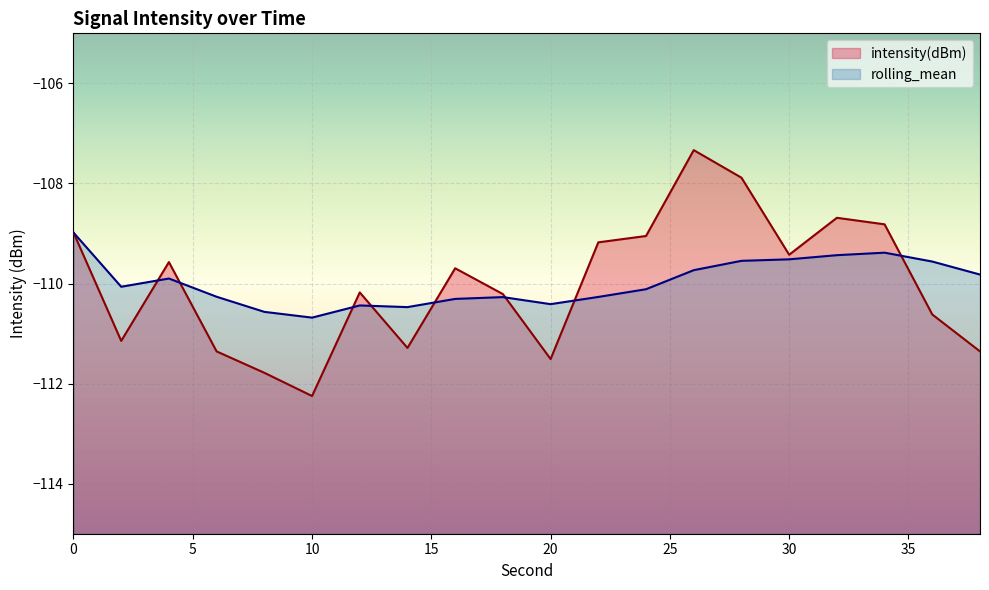

Which series has the largest total across all categories?

rolling_mean